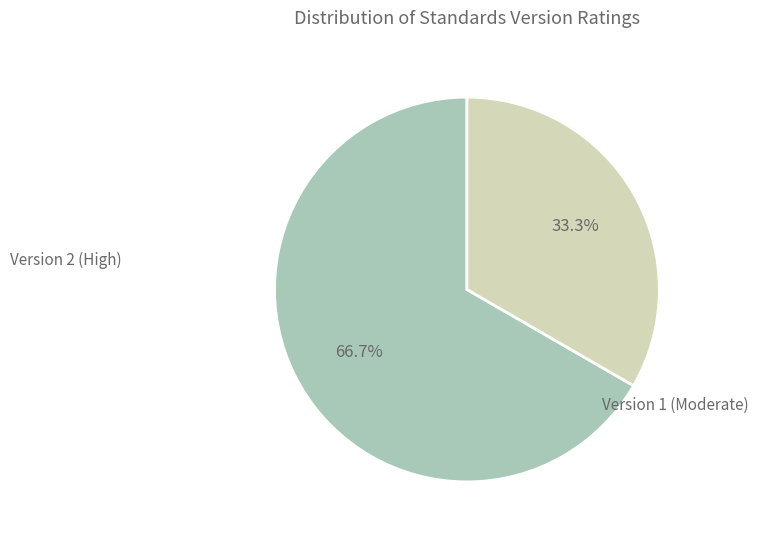

To the nearest percent, what is the average slice percentage?

50%